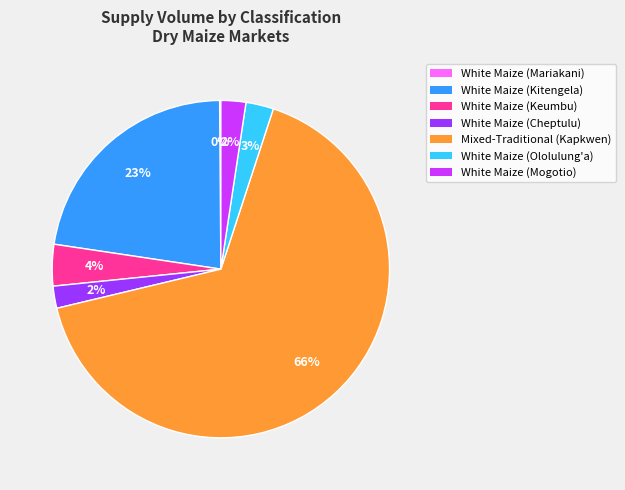

Do White Maize (Keumbu) and White Maize (Cheptulu) together represent more than half of the pie?

No